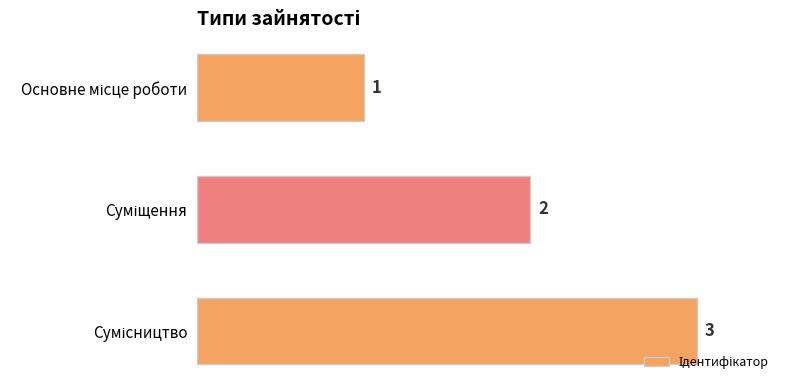

What is the greatest value displayed?

3